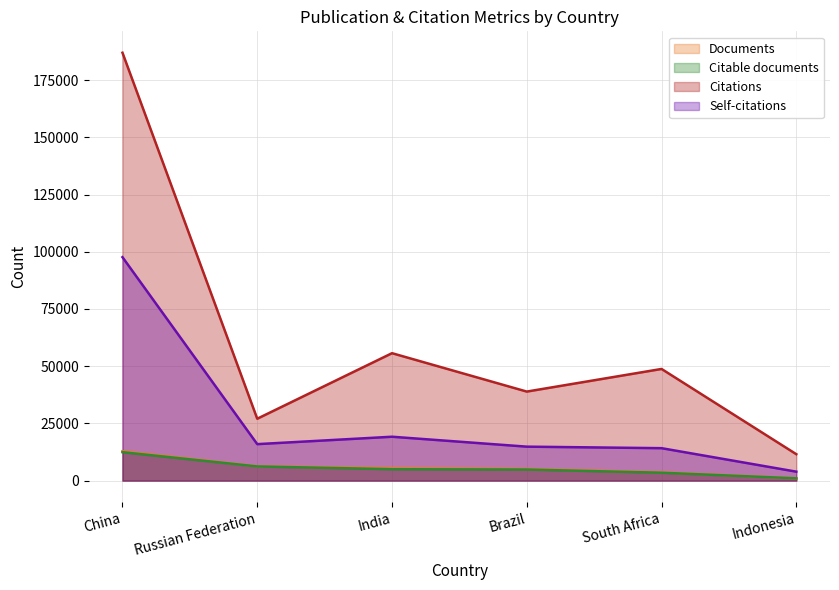

What is the total value across all series at China?

309858